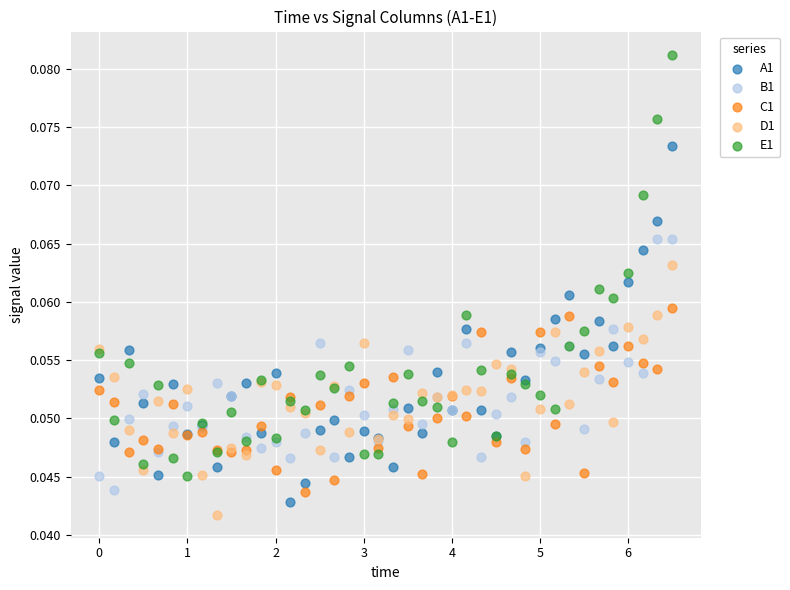

What is the X range (max minus min) for the scatter plot?

6.5